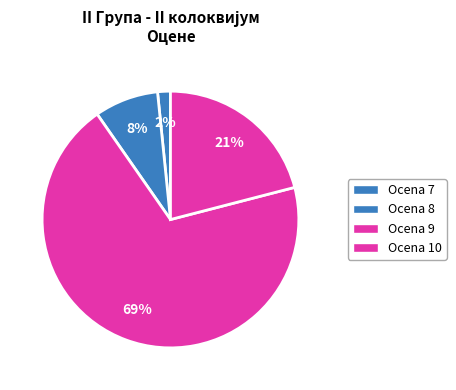

Rank the categories by value from lowest to highest.

7, 8, 10, 9